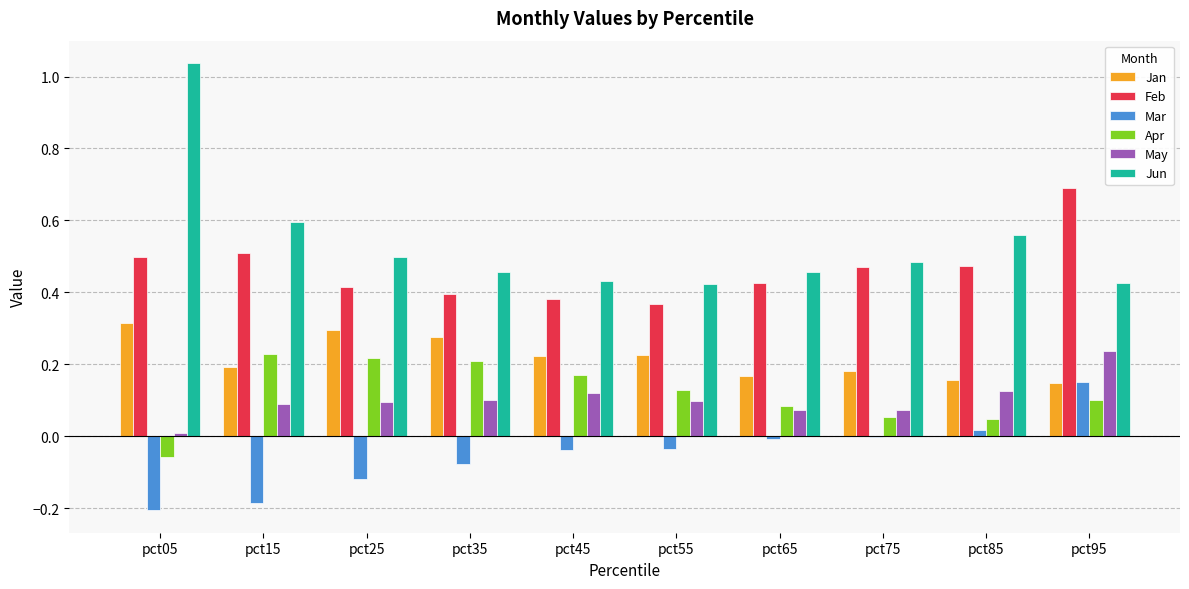

Count the Jan values in the range 0 to 1.

10